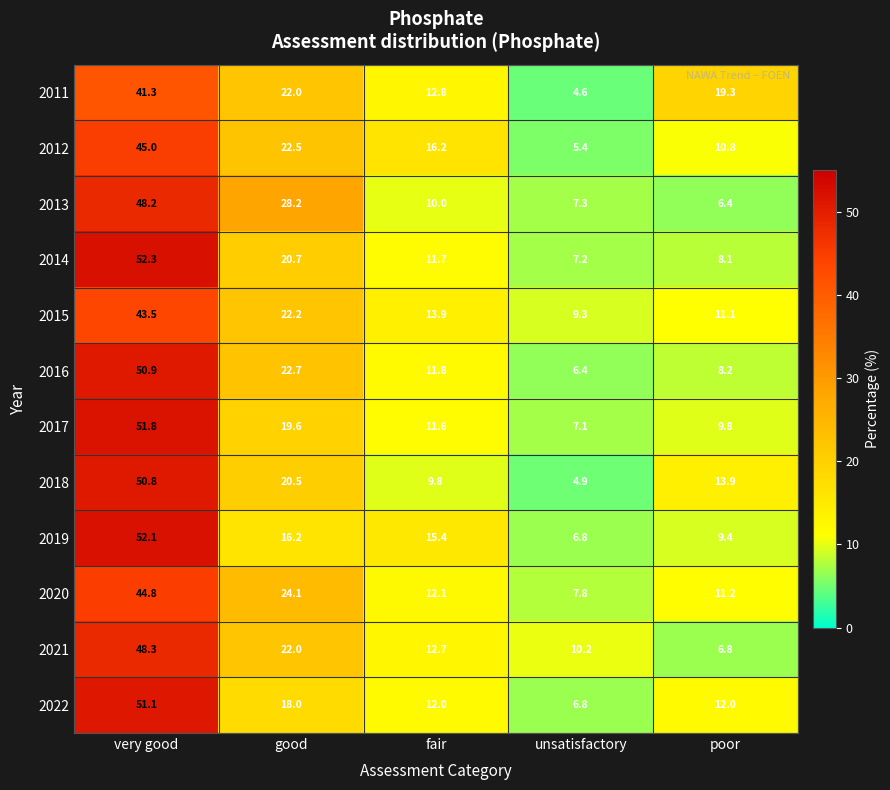

Between good and fair, which series saw the biggest shift?

2013